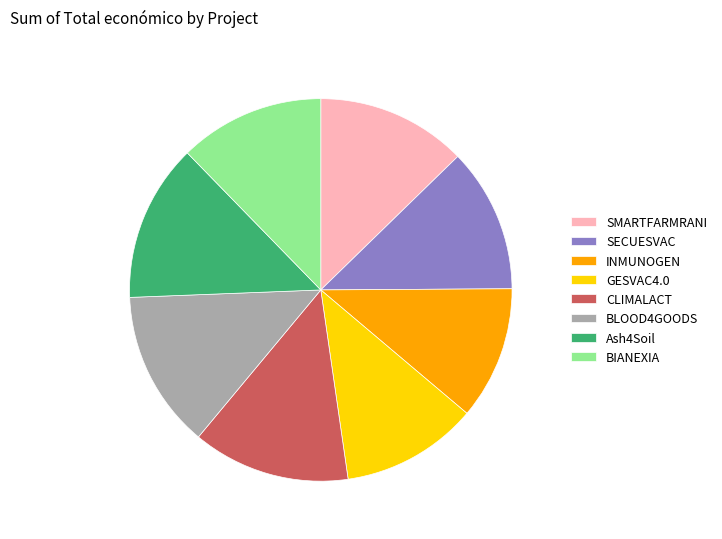

Is there a majority slice in this chart?

No